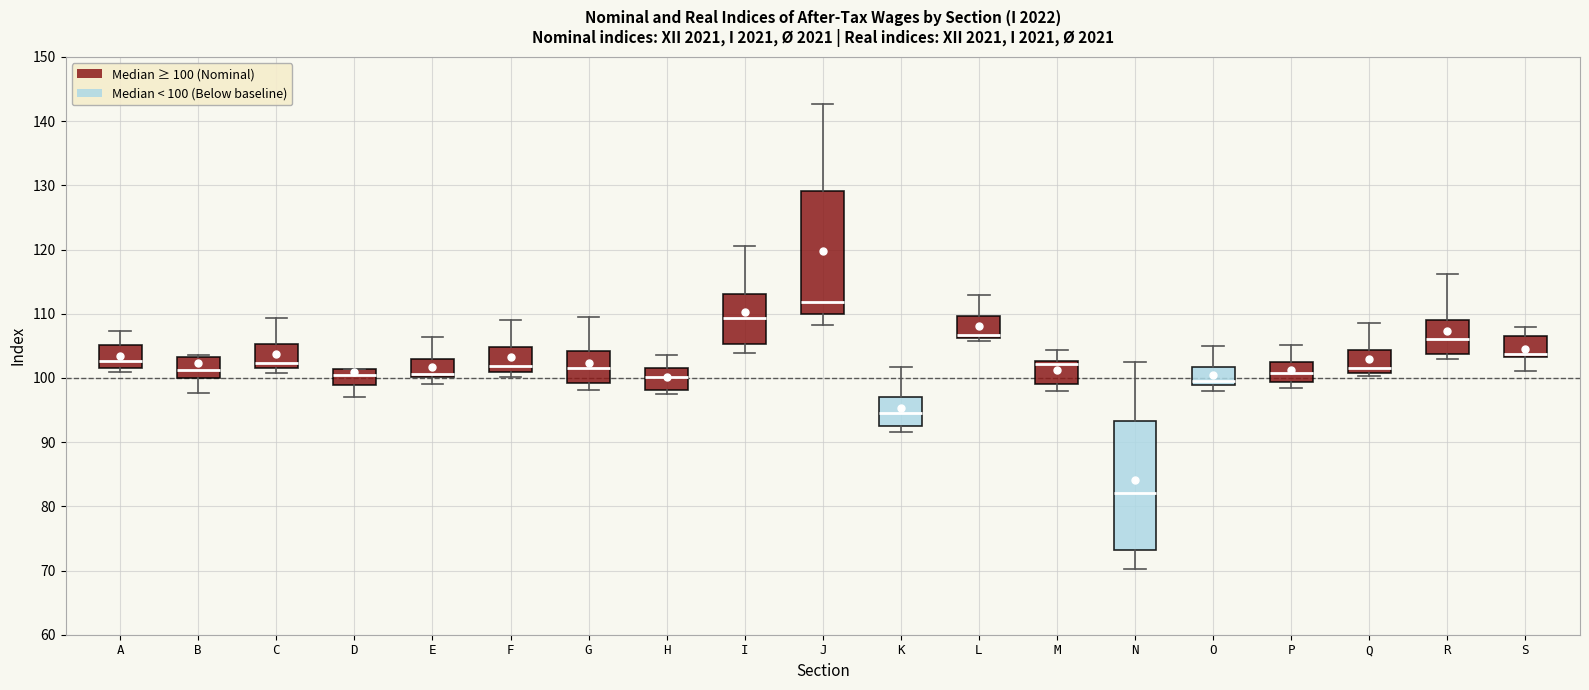

Which box has the highest median line?

J